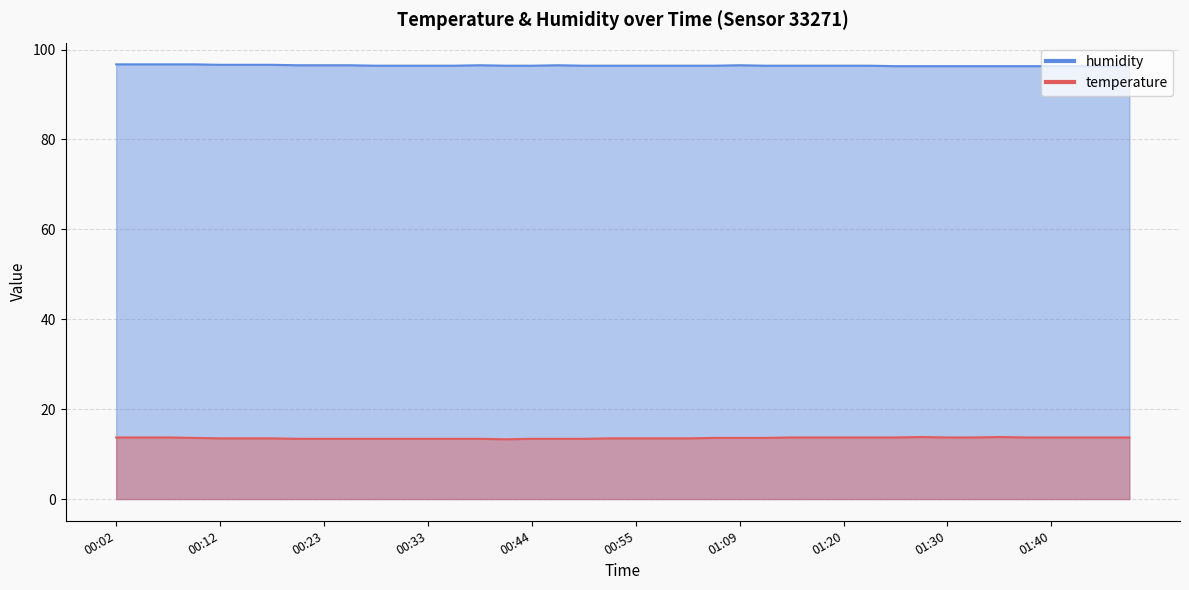

What is the difference between the second highest and minimum values in the humidity series?

0.4